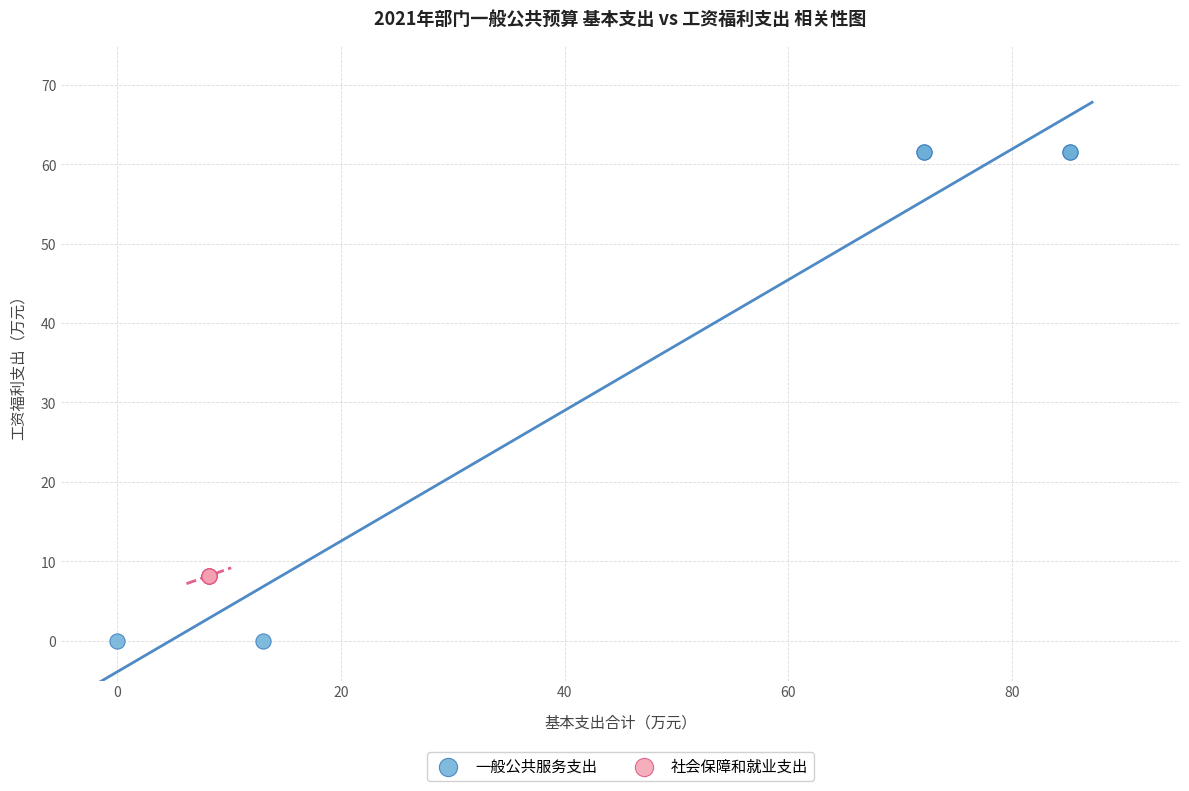

Which series contains the highest Y value?

一般公共服务支出